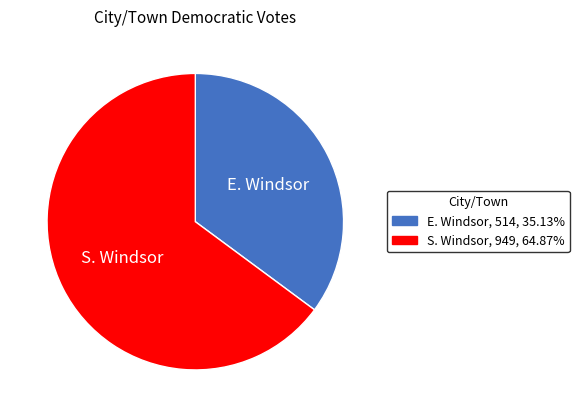

Approximately how many times larger is the value at S. Windsor compared to E. Windsor?

1.8